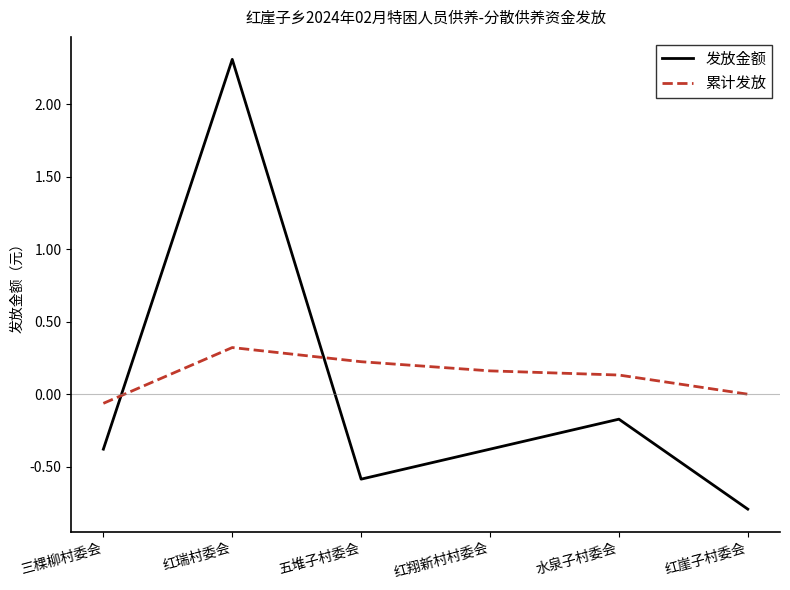

Is it true that 发放金额 equals -0.4 at 三棵柳村委会?

True